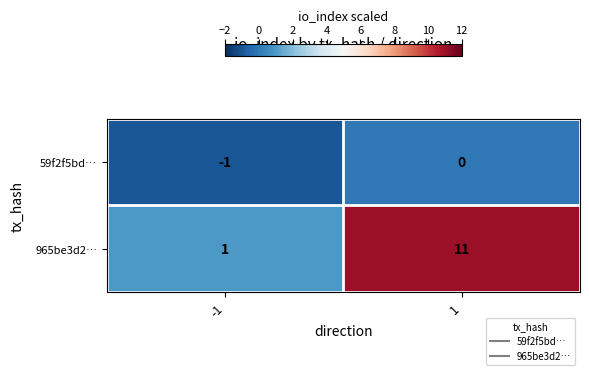

Reading left to right, what are all the values shown in this chart?

59f2f5bd…: -1=-1	1=0
965be3d2…: -1=1	1=11